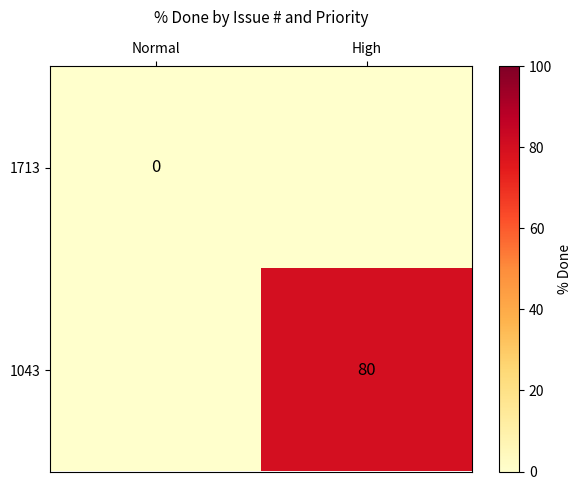

True or false: 1043 has a value of 25 at High.

False